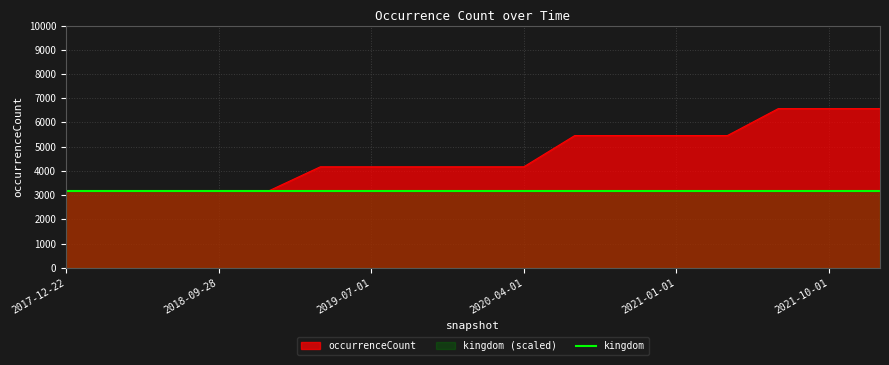

Rank the categories by value from lowest to highest.

2017-12-22, 2018-04-09, 2018-07-11, 2018-09-28, 2019-01-01, 2019-04-06, 2019-07-01, 2019-10-09, 2020-01-01, 2020-04-01, 2020-07-01, 2020-10-01, 2021-01-01, 2021-04-01, 2021-07-01, 2021-10-01, 2022-01-01